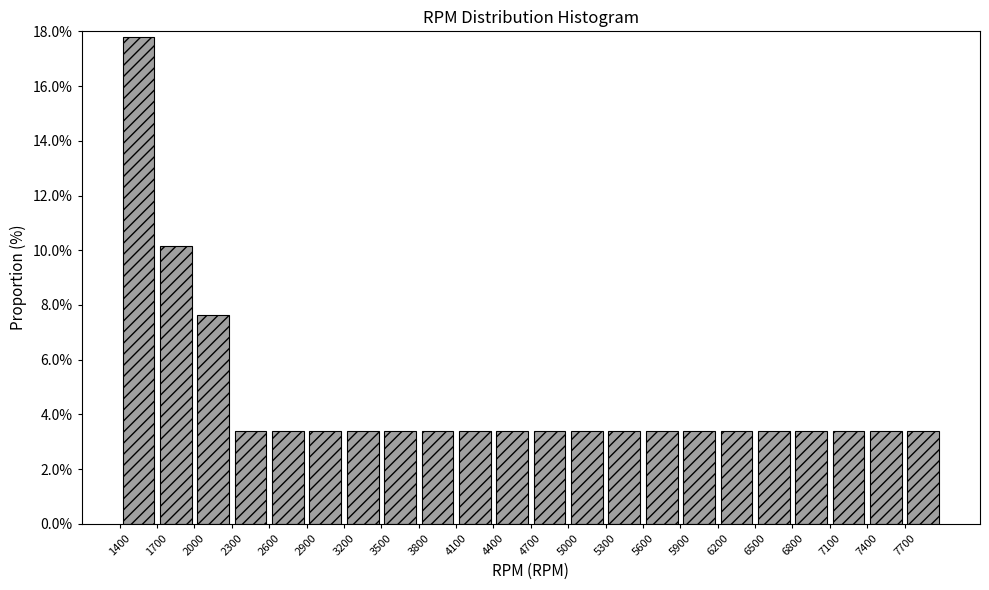

Which range on the x-axis has the tallest bar?

1400 to 1700